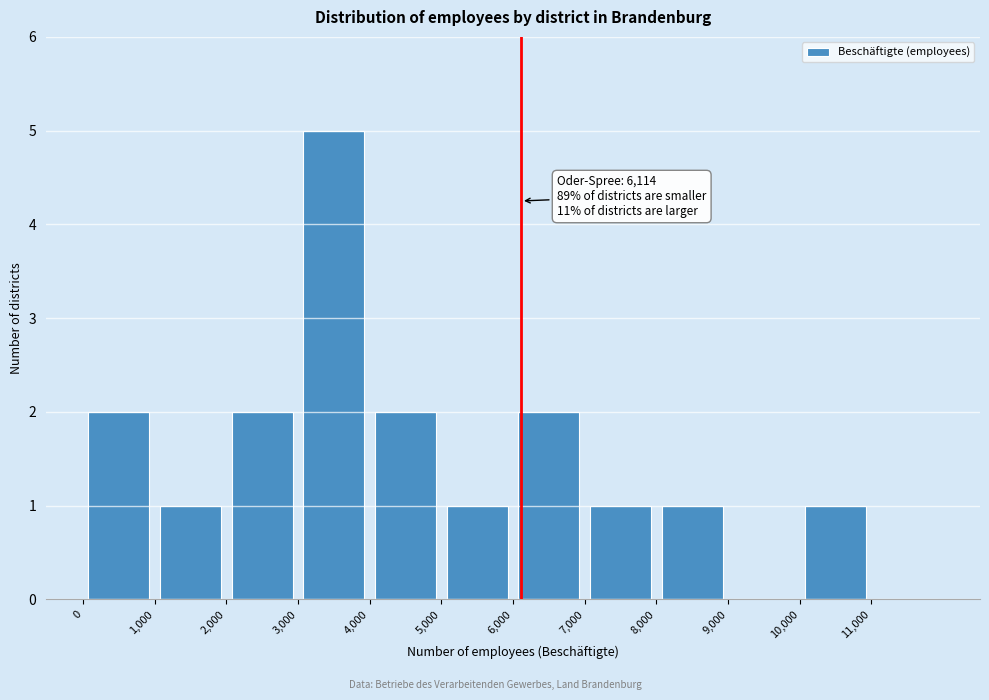

Which range on the x-axis has the tallest bar?

3000 to 4000